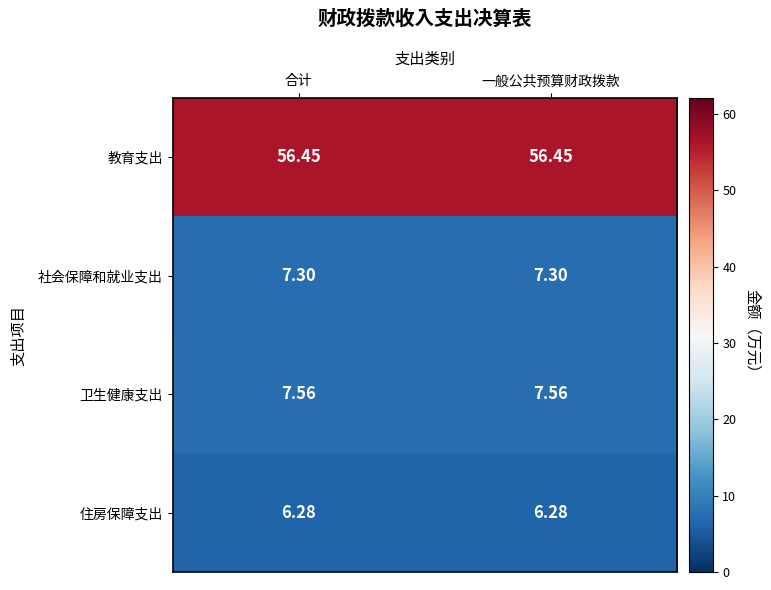

Is the value of 教育支出 at 一般公共预算财政拨款 greater than the value of 住房保障支出 at 一般公共预算财政拨款?

Yes